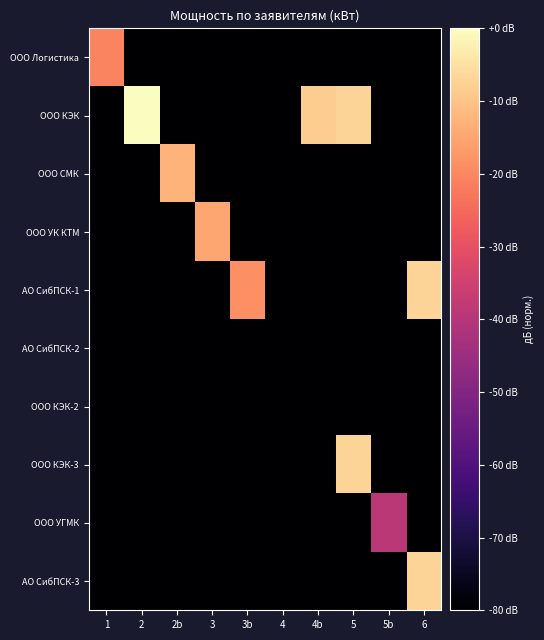

Which has a higher value, 2 or 3?

2